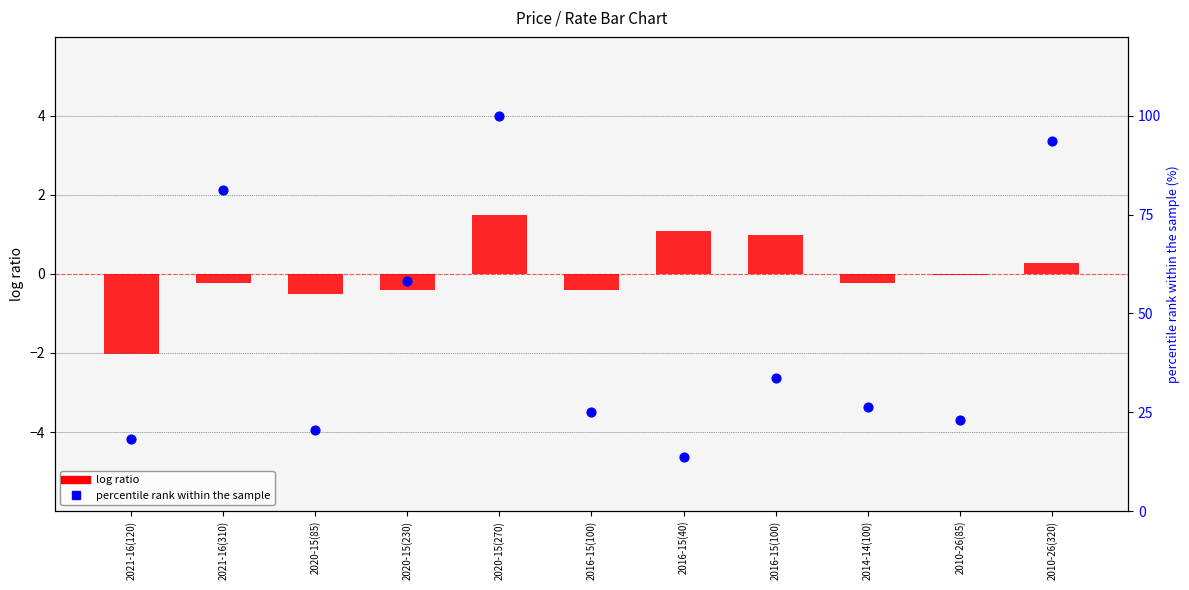

Is the value of percentile rank within the sample at 2014-14(100) greater than the value of log ratio at 2016-15(40)?

Yes